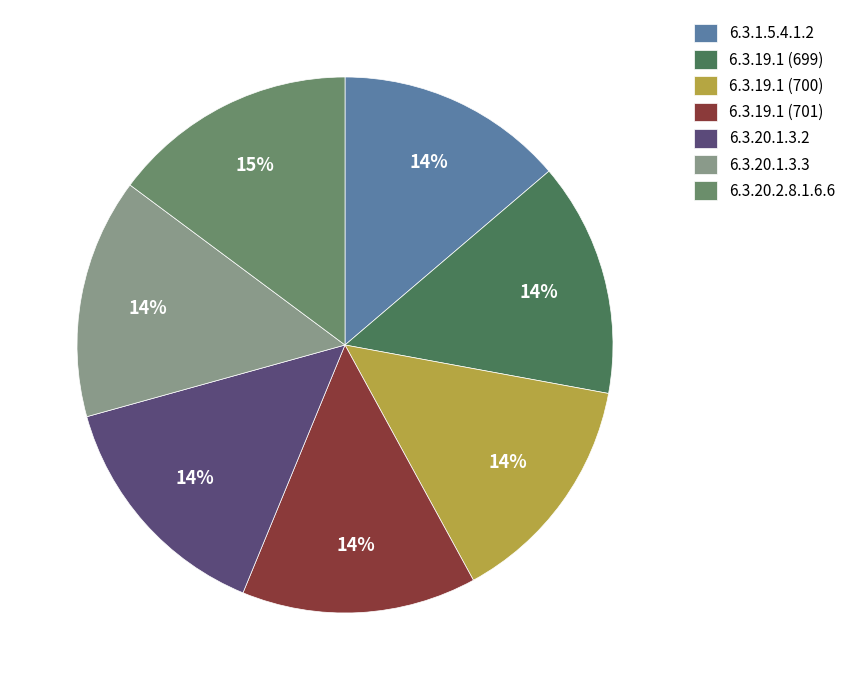

To the nearest percent, what is the combined percentage of 6.3.19.1 (700) and 6.3.19.1 (699)?

28%